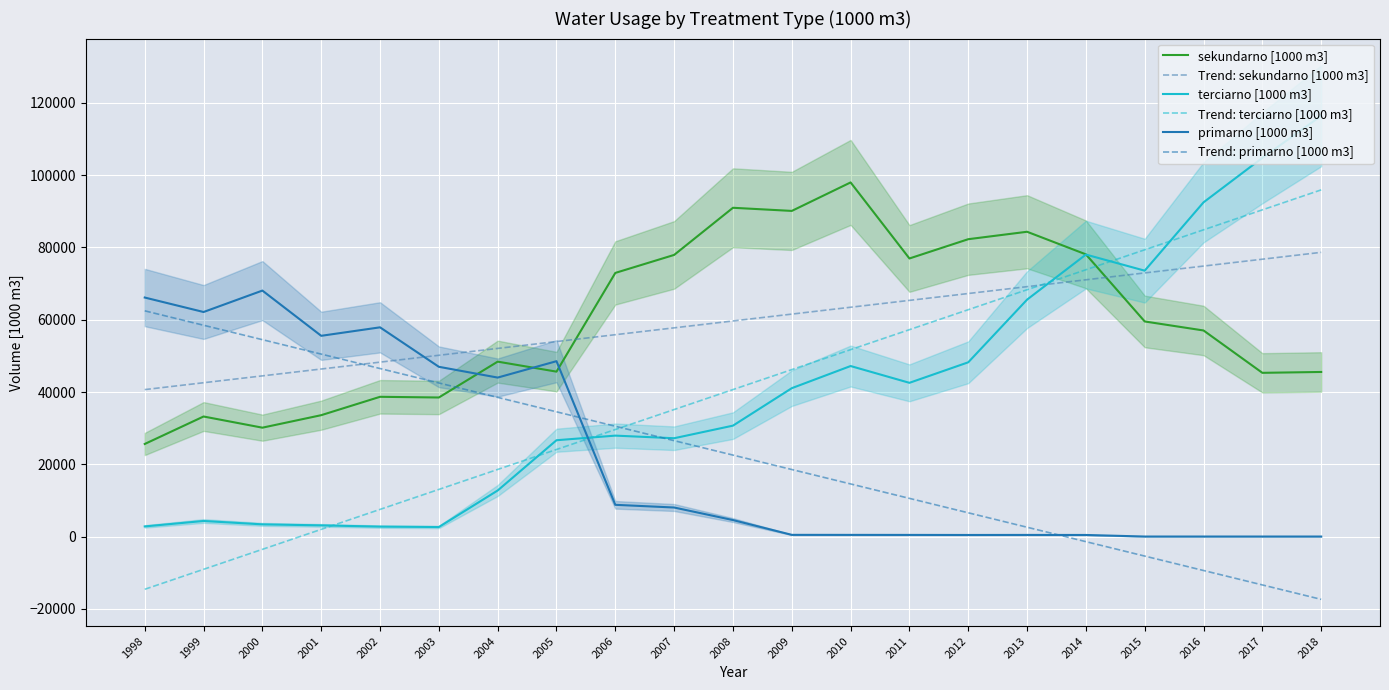

What is the spread (max minus min) of values at 2002?

55155.7